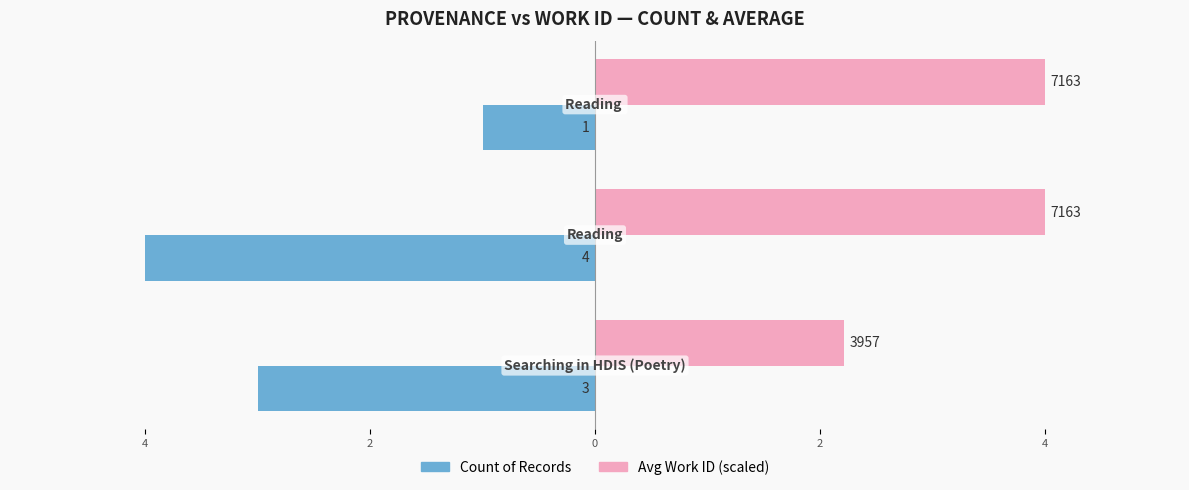

What is the smallest value displayed?

-4.0